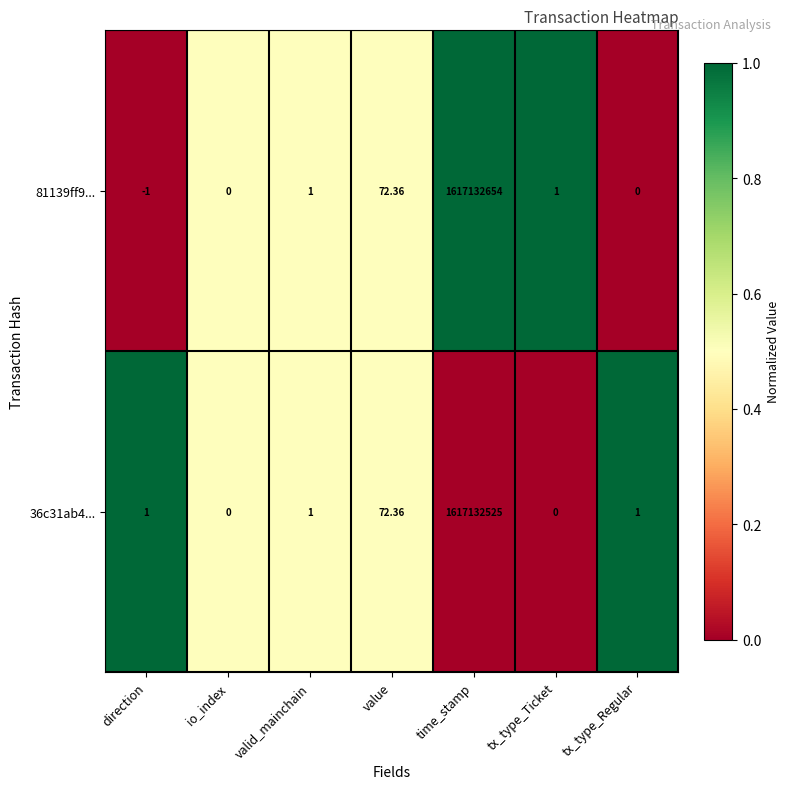

At which category is the sum across all series the highest?

time_stamp